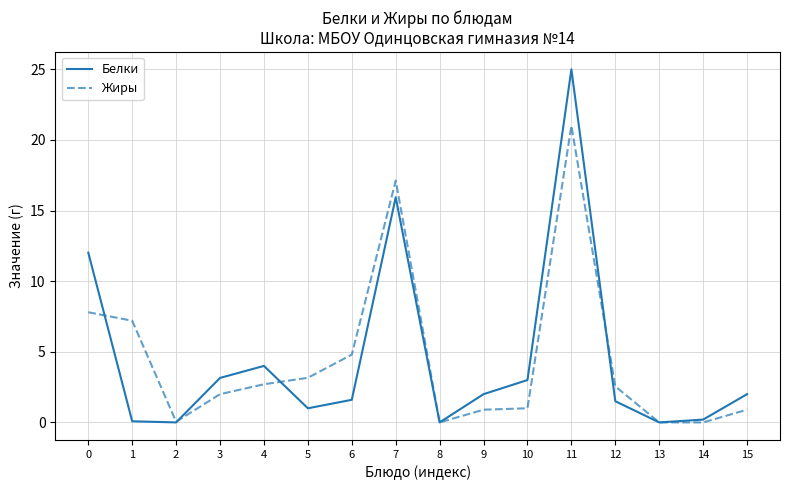

Is it true that Белки equals 17.5 at 0?

False